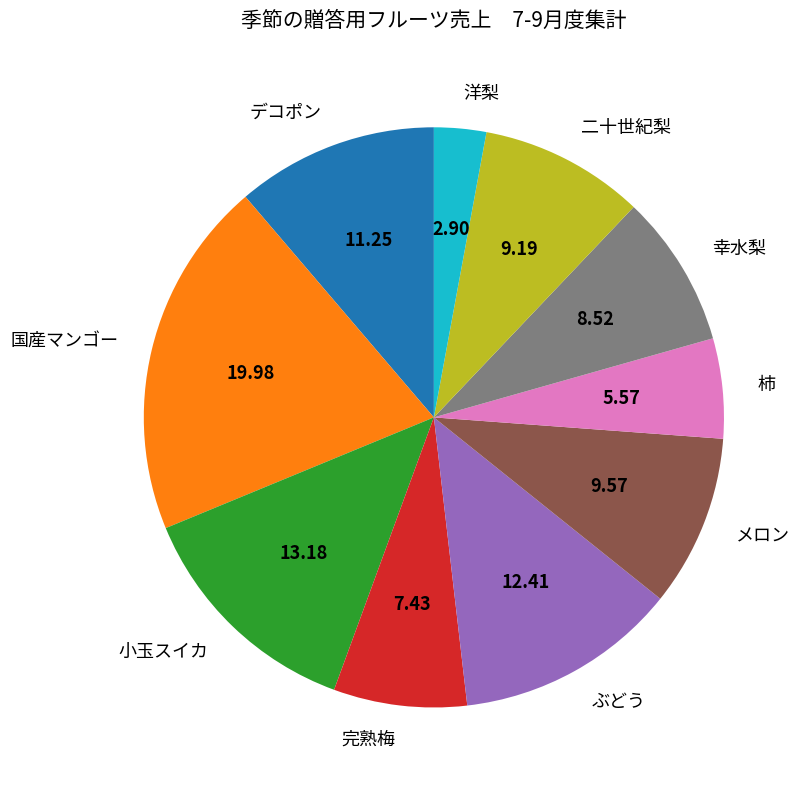

Which has a higher value, 国産マンゴー or 洋梨?

国産マンゴー